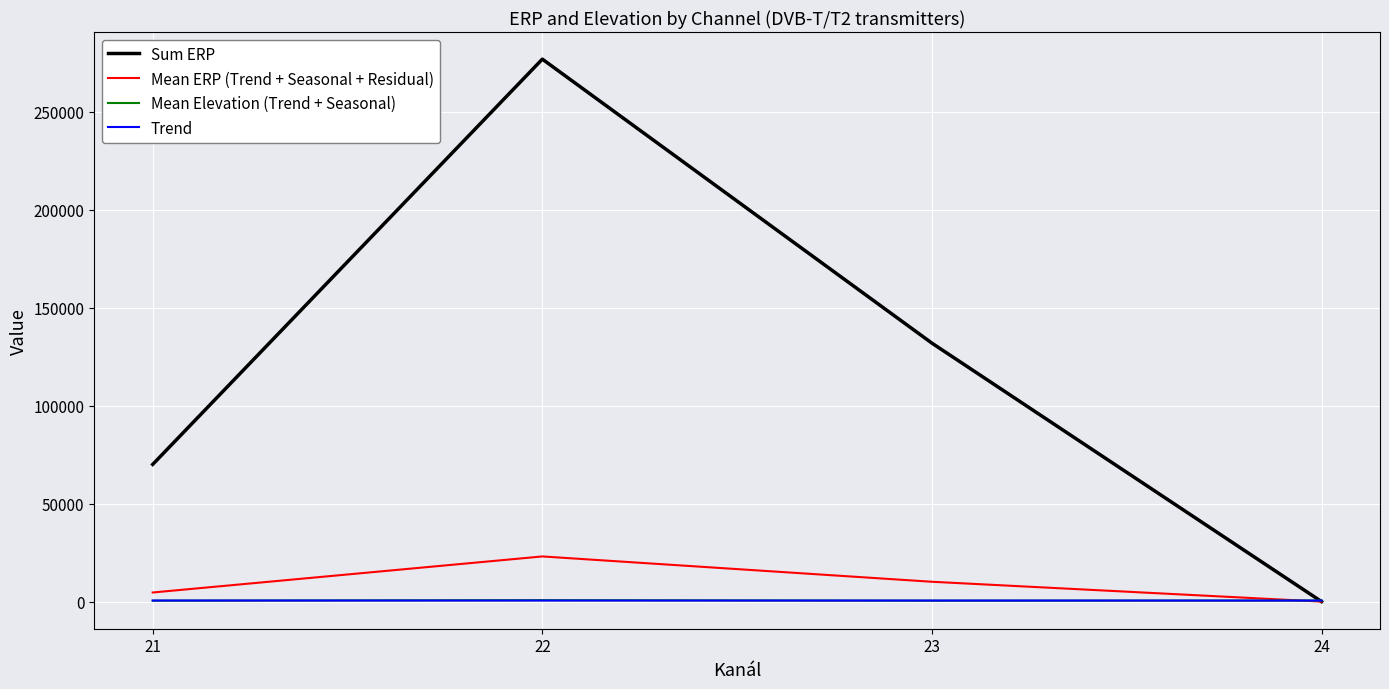

What is the approximate value of Mean Elevation (Trend + Seasonal) at 21?

483.4